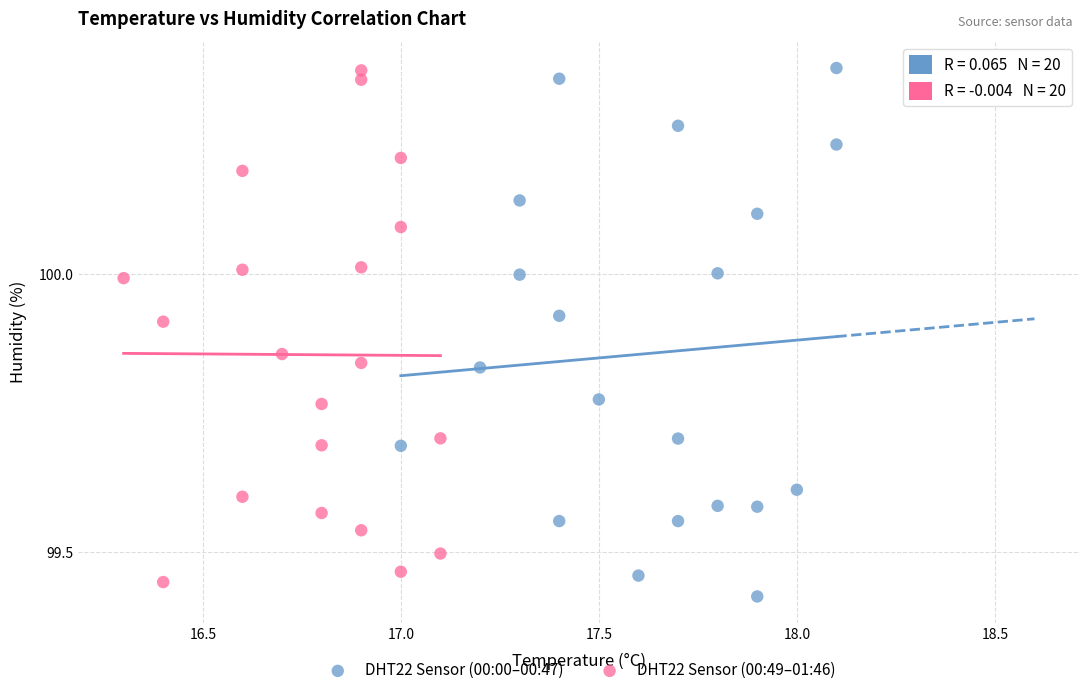

What are all the series names shown in the legend?

DHT22 Sensor (00:00–00:47), DHT22 Sensor (00:49–01:46)